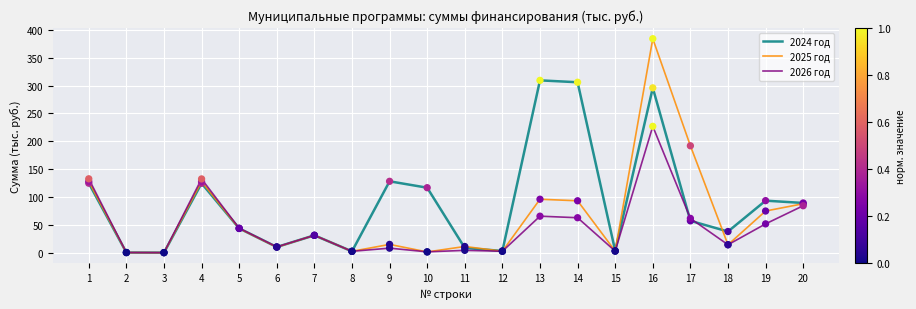

What are all the series names shown in the legend?

2024 год, 2025 год, 2026 год